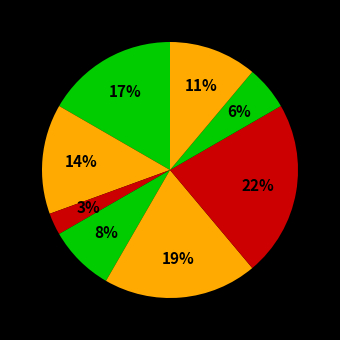

How many slices are in this pie chart?

8